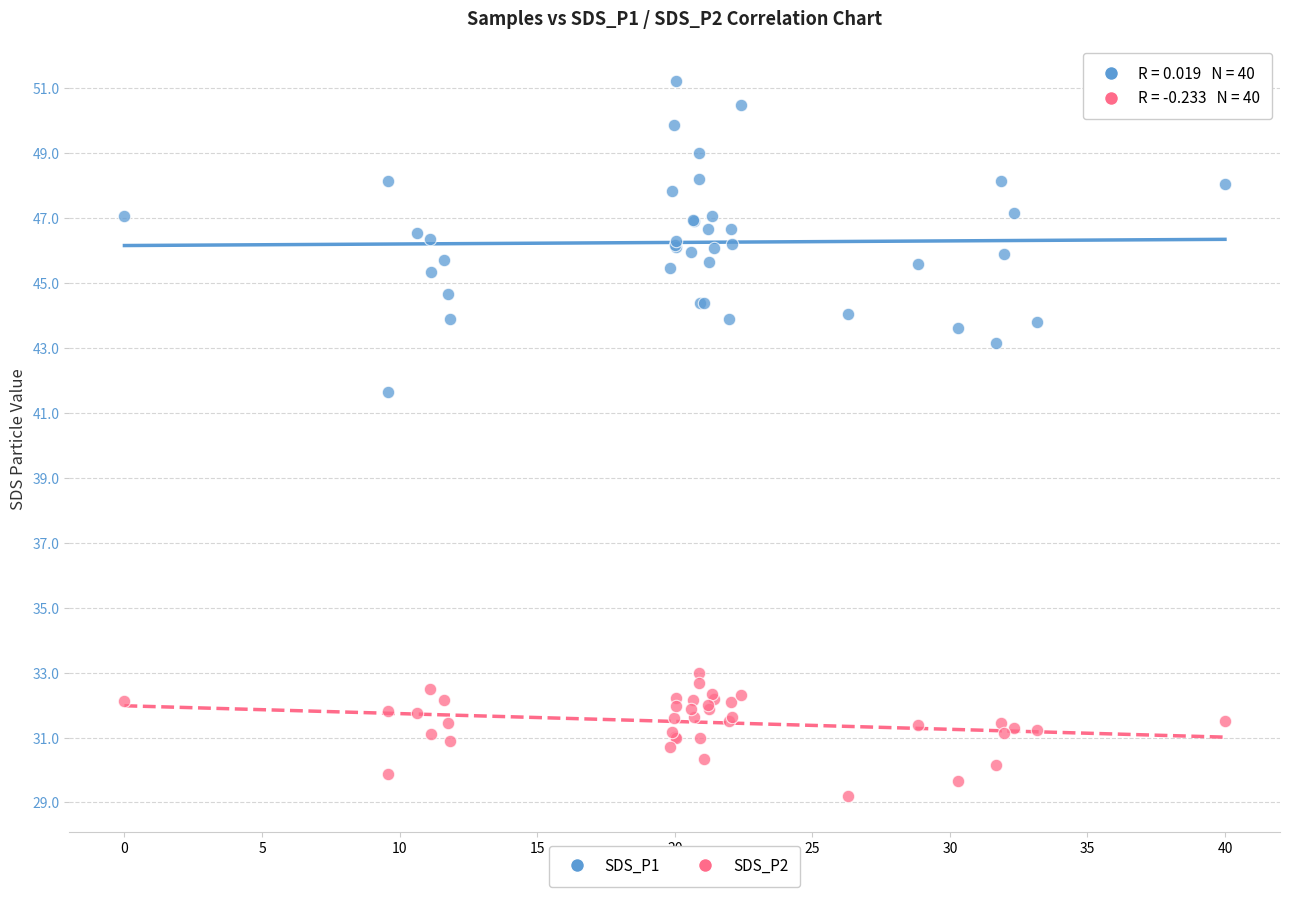

Which series reaches the maximum Y coordinate?

SDS_P1